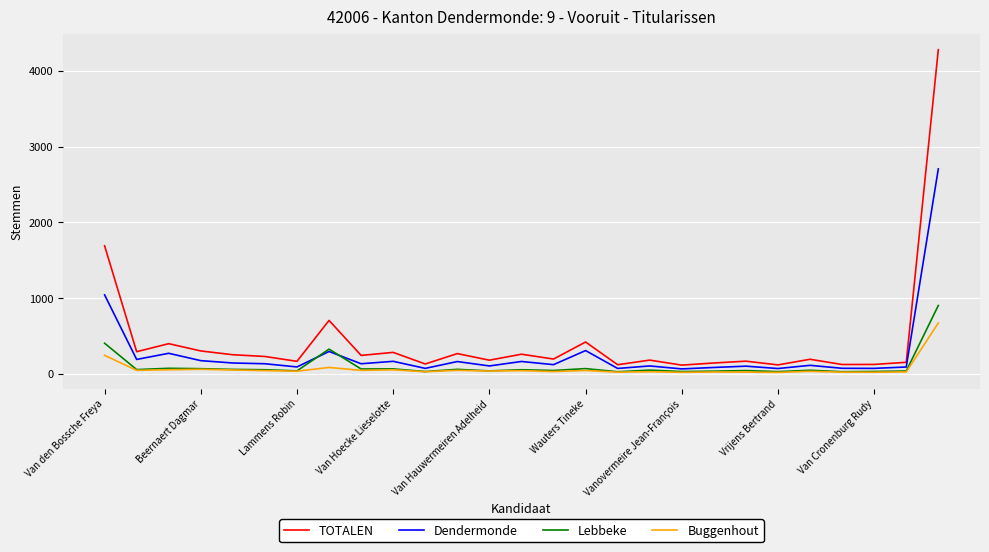

Which series has the widest spread of values?

TOTALEN